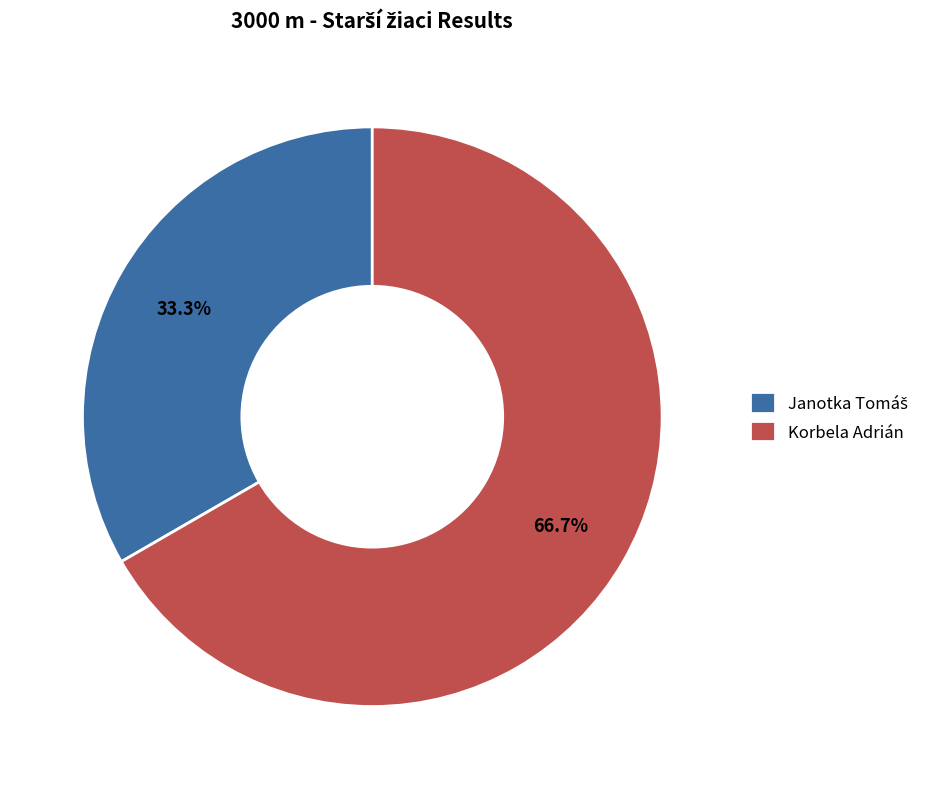

Which category has the biggest portion of the pie?

Korbela Adrián